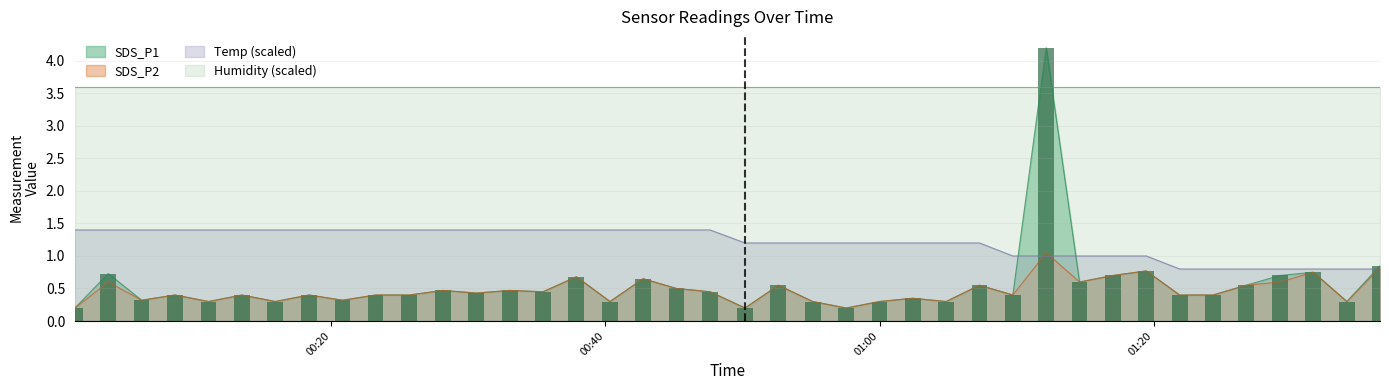

True or false: SDS_P1 and Temp (scaled) intersect in this chart.

True